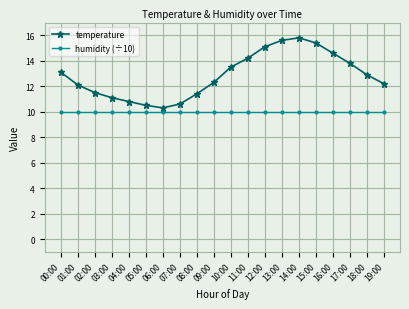

Rank the series by their average value, from lowest to highest.

humidity (÷10), temperature